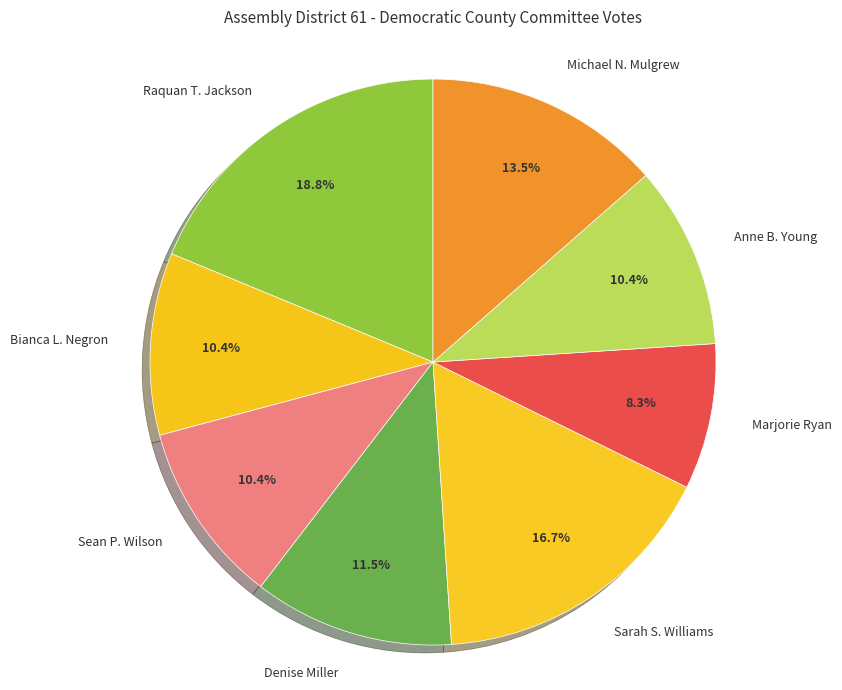

Is there a majority slice in this chart?

No